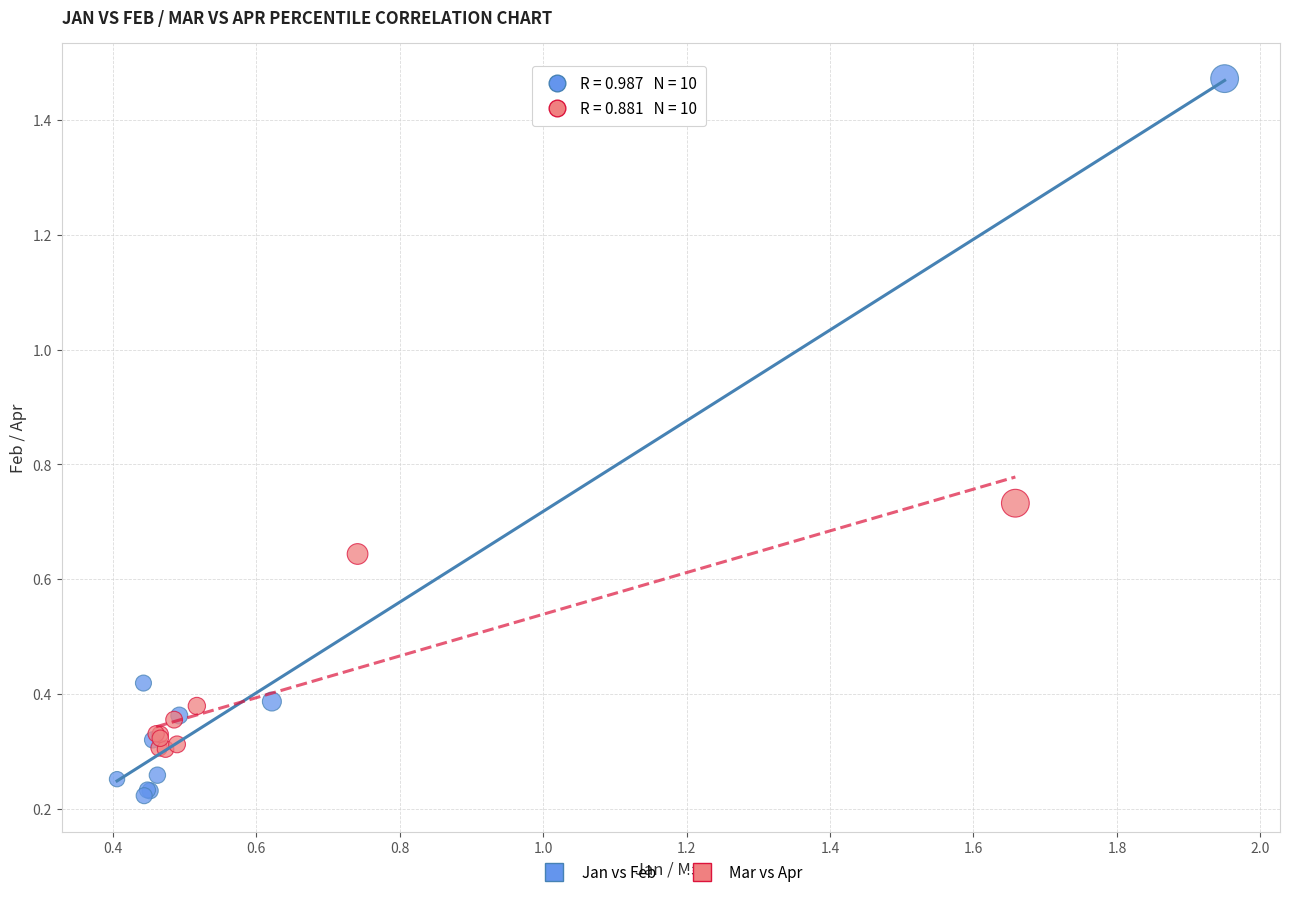

What are all the series names shown in the legend?

Jan vs Feb, Mar vs Apr